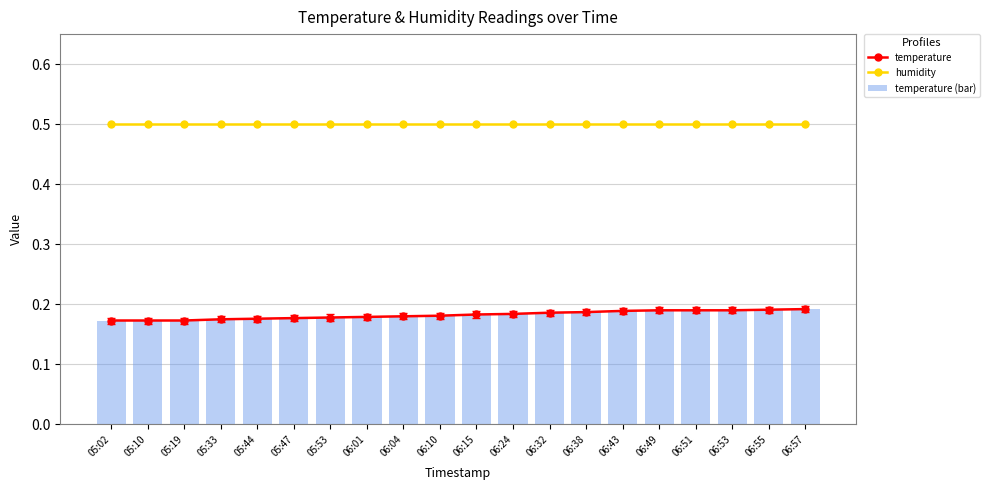

Is it true that temperature (bar) equals 0.3 at 05:53?

False